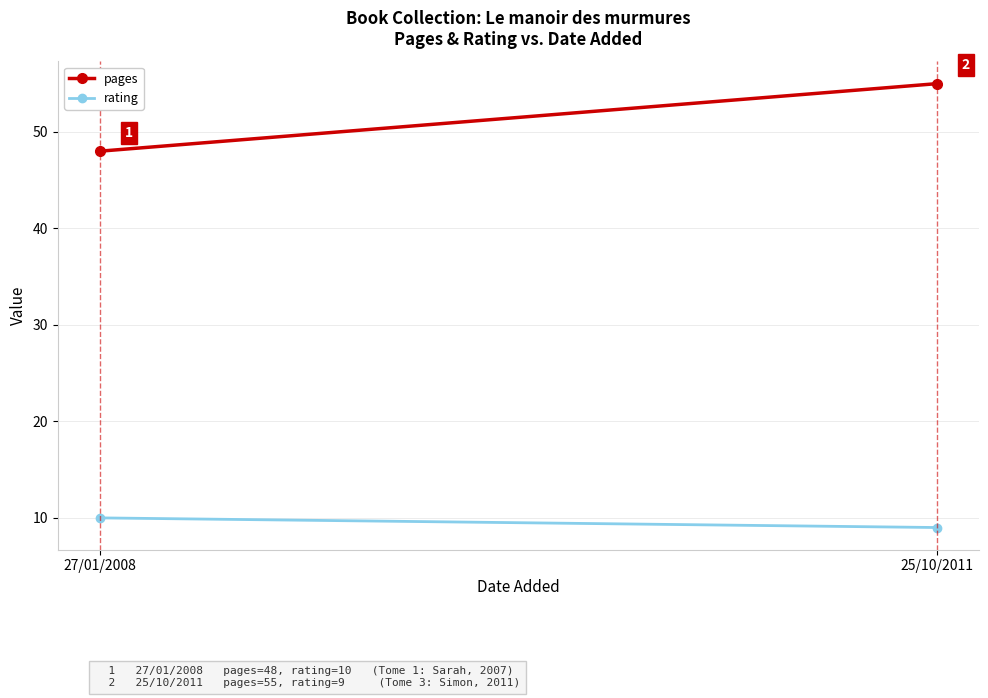

What is the lowest value of the pages series?

48